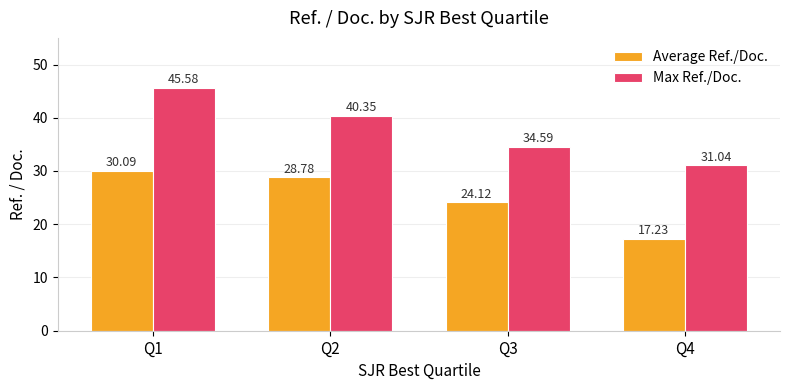

List the series in order of their peak value, highest first.

Max Ref./Doc., Average Ref./Doc.